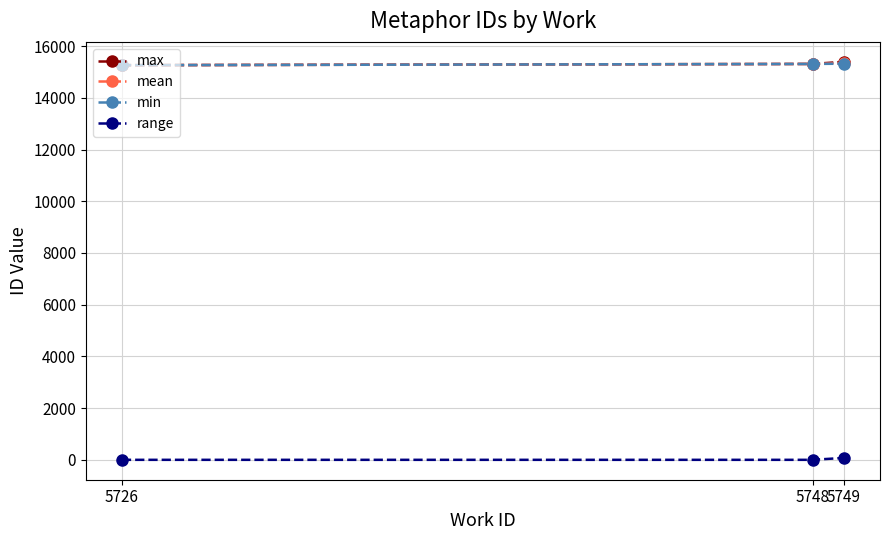

True or false: max has a value of 15310 at 5748.

True